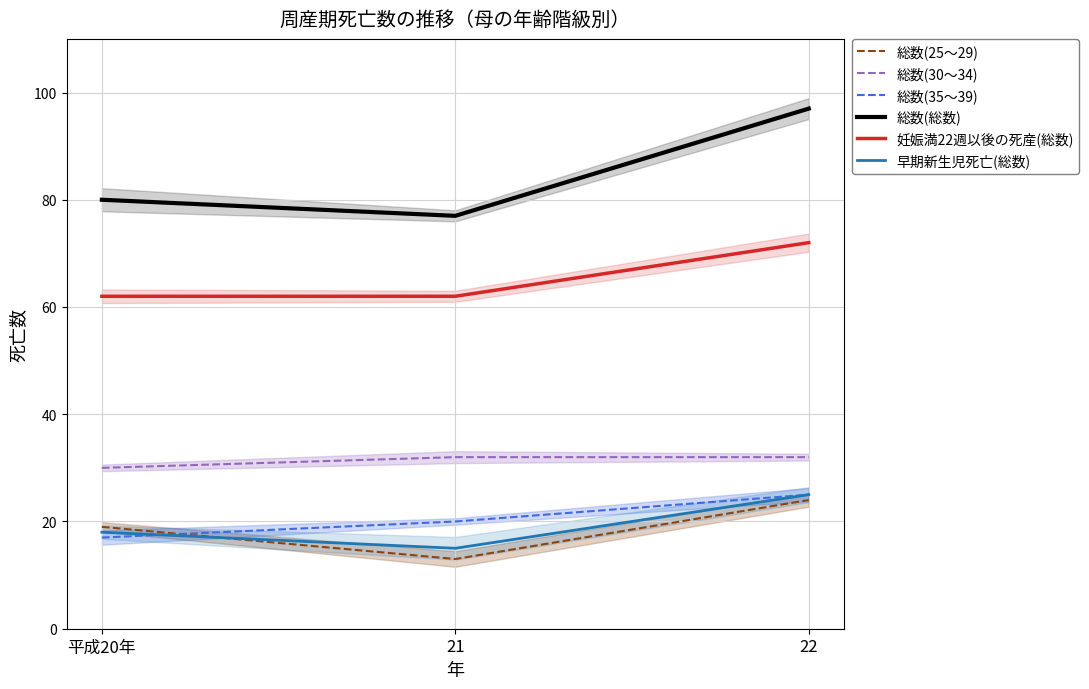

Is it true that 早期新生児死亡(総数) equals 25 at 22?

True